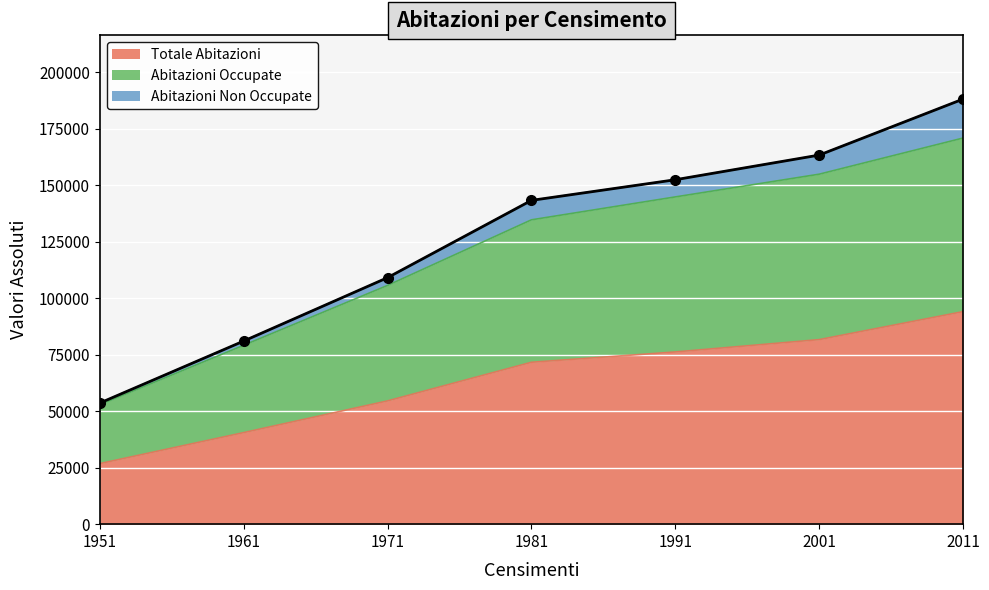

True or false: Totale Abitazioni and Abitazioni Occupate cross at least once.

False